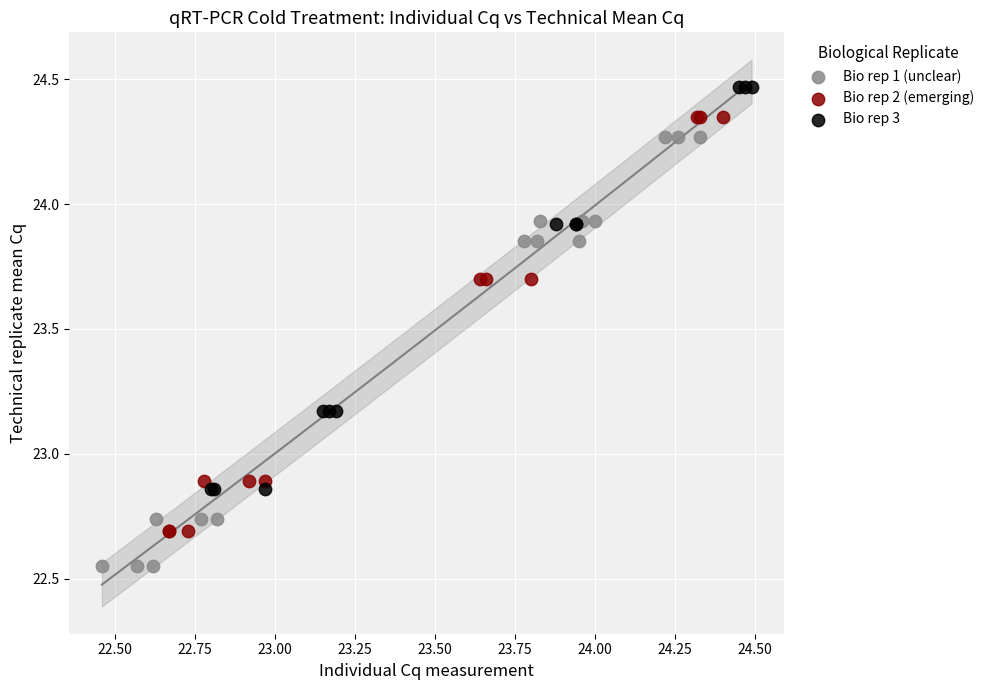

Which series contains the highest Y value?

Bio rep 3